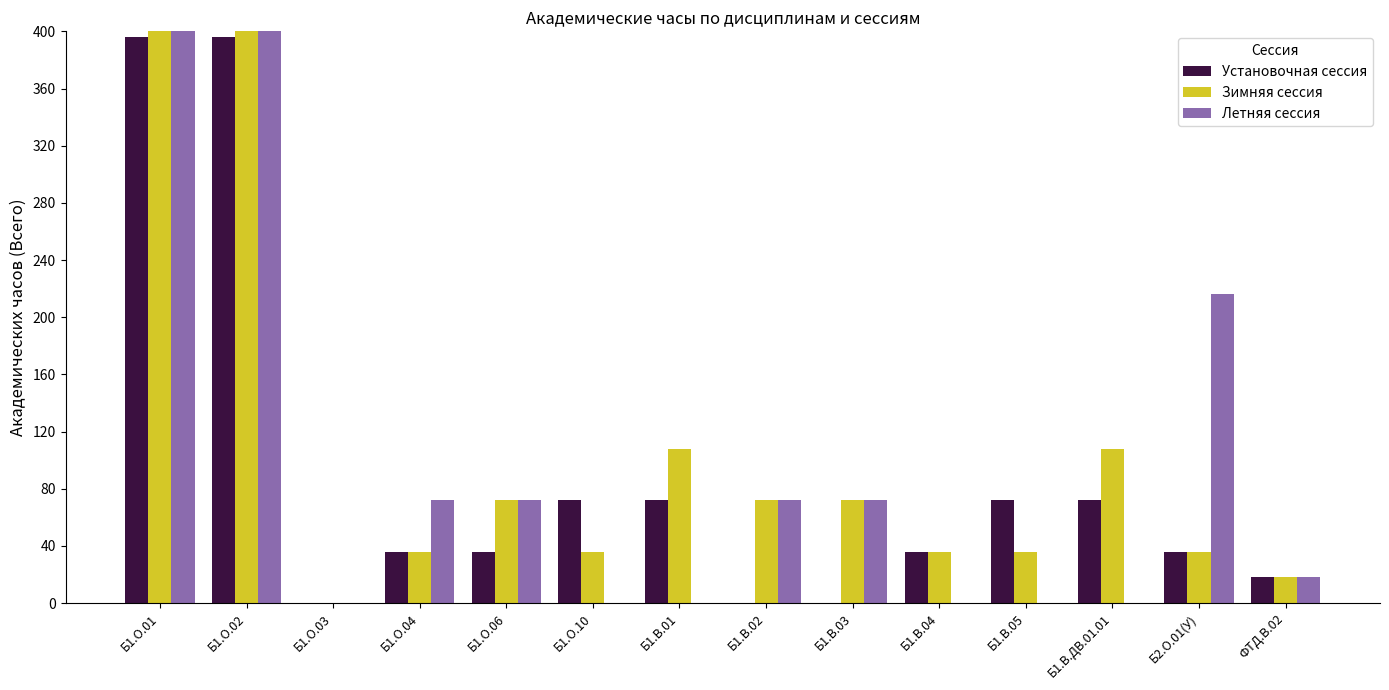

Between Б2.О.01(У) and Б1.В.05, which is larger?

Б1.В.05